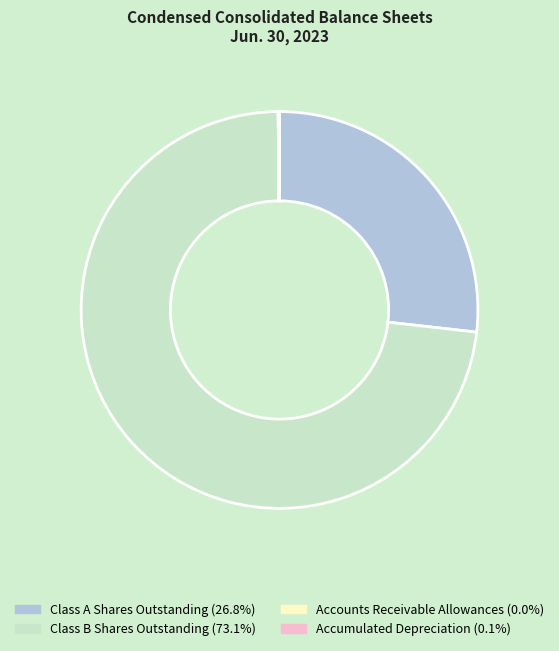

Which has a higher value, Class A Shares Outstanding or Class B Shares Outstanding?

Class B Shares Outstanding